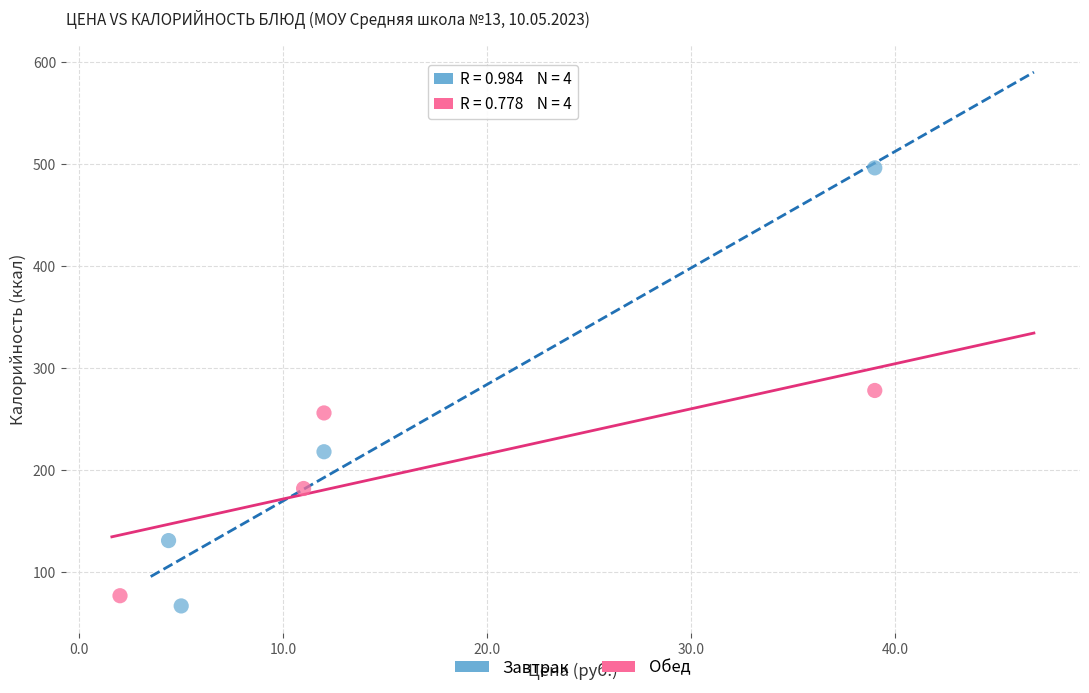

Which series contains the highest Y value?

Завтрак